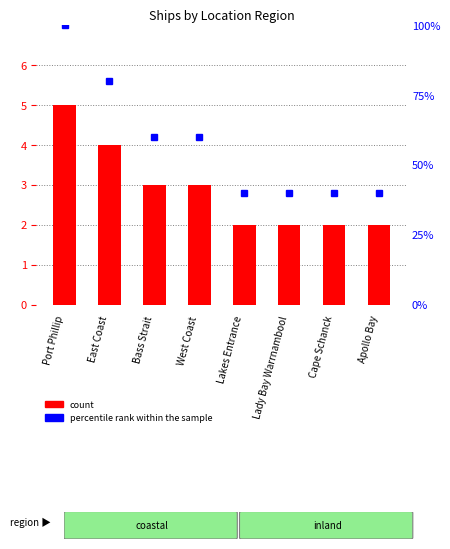

Which has a higher value, East Coast or Apollo Bay?

East Coast